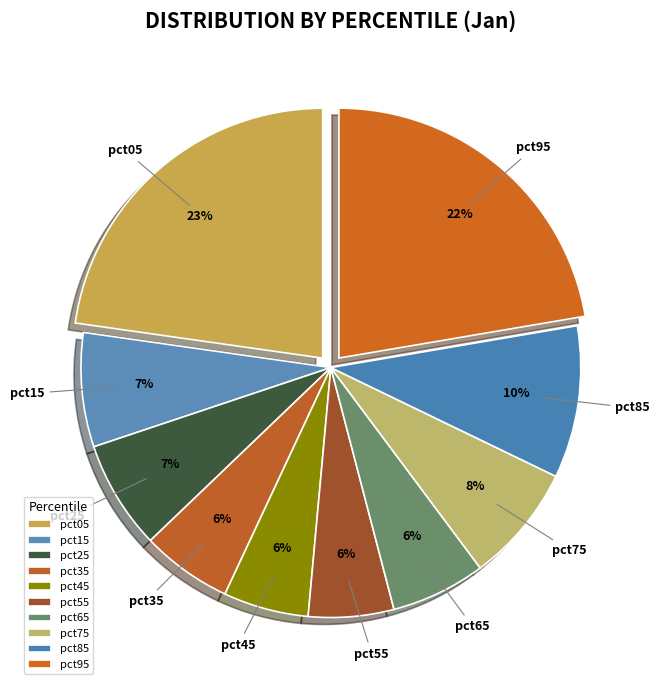

Between pct75 and pct95, which is larger?

pct95